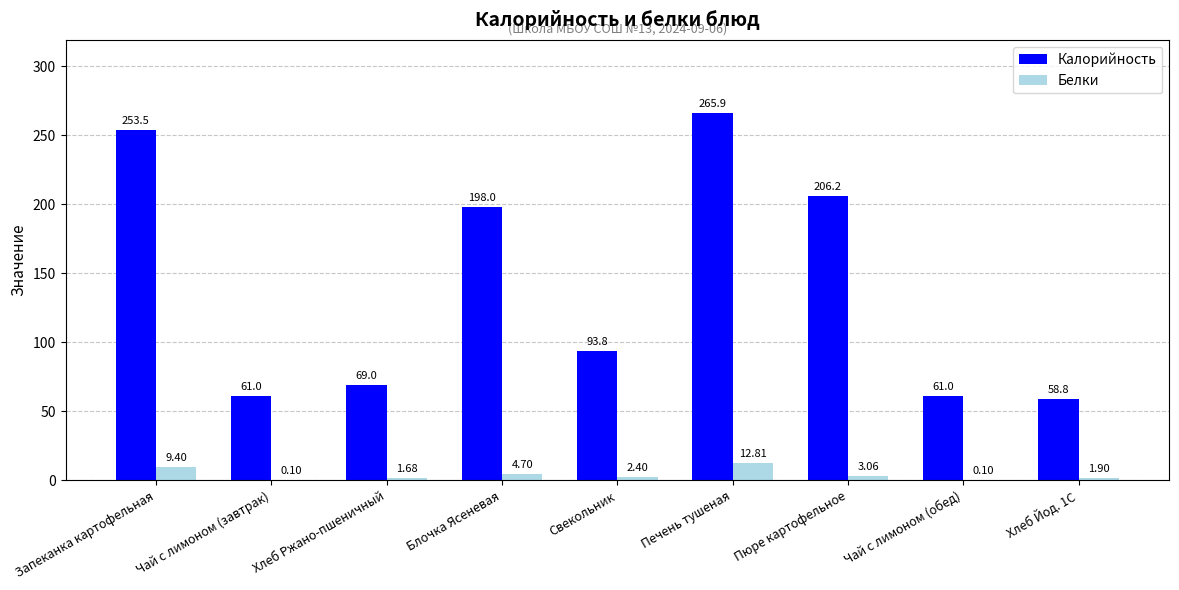

Where is Калорийность nearest to the value 162?

Блочка Ясеневая